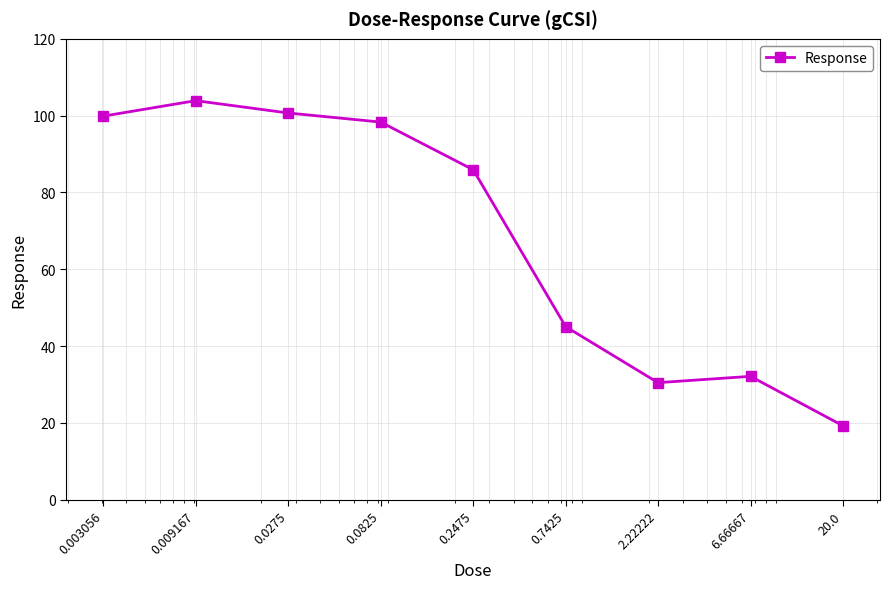

What is the value of the 5th point from the left?

85.9